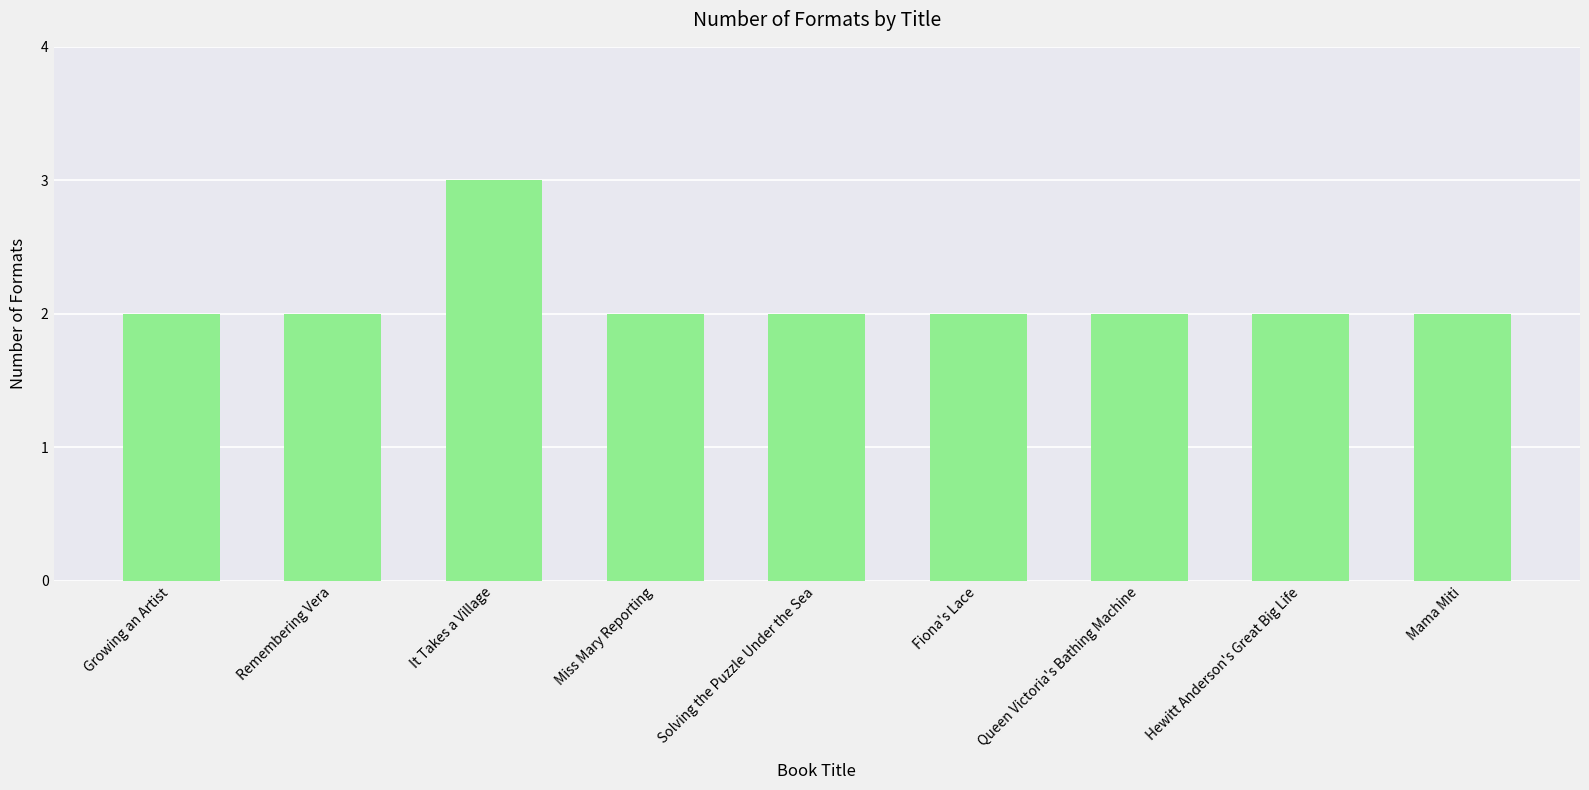

What is the sum of the values at Fiona's Lace and Miss Mary Reporting?

4